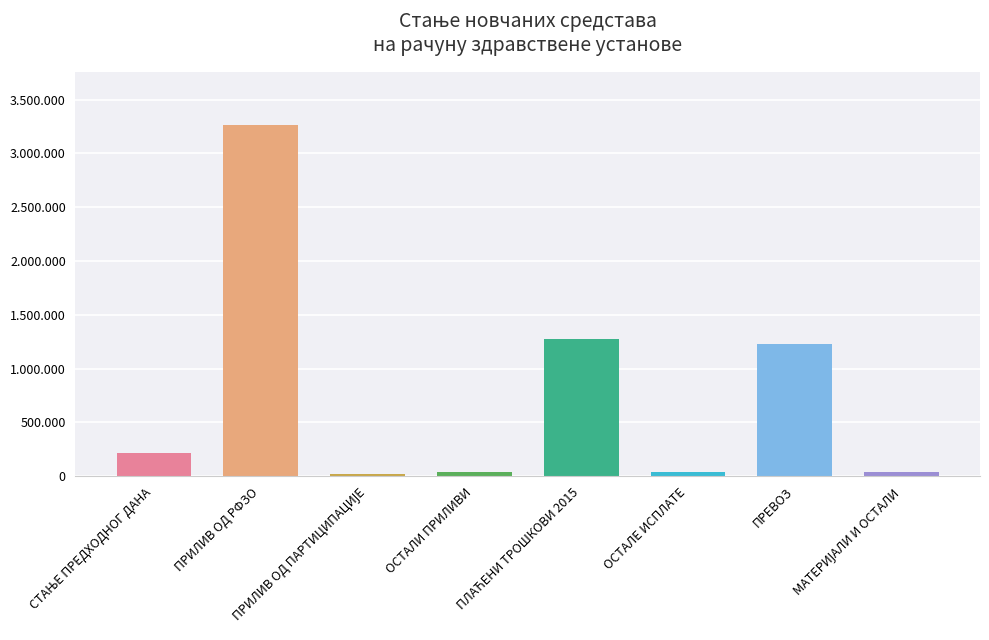

Reading right to left, transcribe all the data shown in this chart.

МАТЕРИЈАЛИ И ОСТАЛИ=41364.0	ПРЕВОЗ=1230017.5	ОСТАЛЕ ИСПЛАТЕ=35522.6	ПЛАЋЕНИ ТРОШКОВИ 2015=1271381.5	ОСТАЛИ ПРИЛИВИ=43989.9	ПРИЛИВ ОД ПАРТИЦИПАЦИЈЕ=21650.0	ПРИЛИВ ОД РФЗО=3265840.5	СТАЊЕ ПРЕДХОДНОГ ДАНА=217533.9